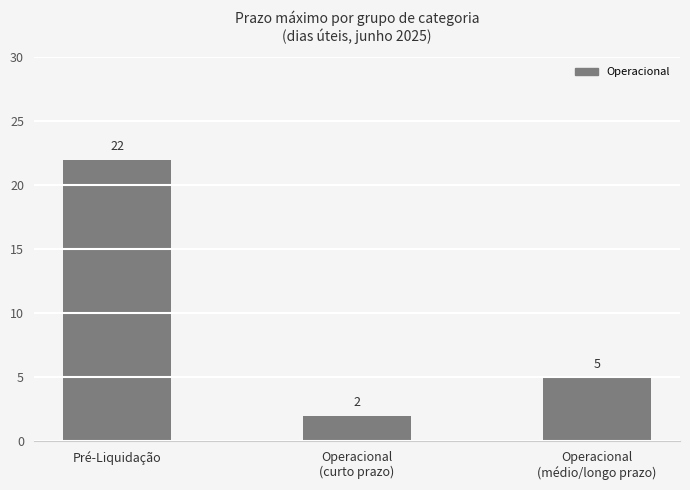

What is the change in value from Pré-Liquidação to Operacional
(curto prazo)?

-20